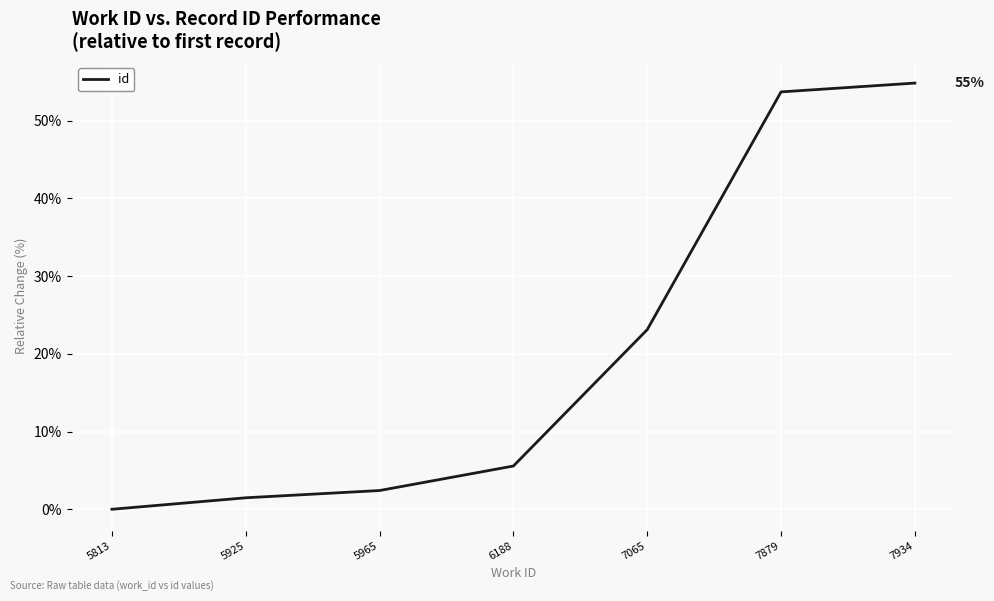

What is the difference between the maximum and minimum values?

54.9